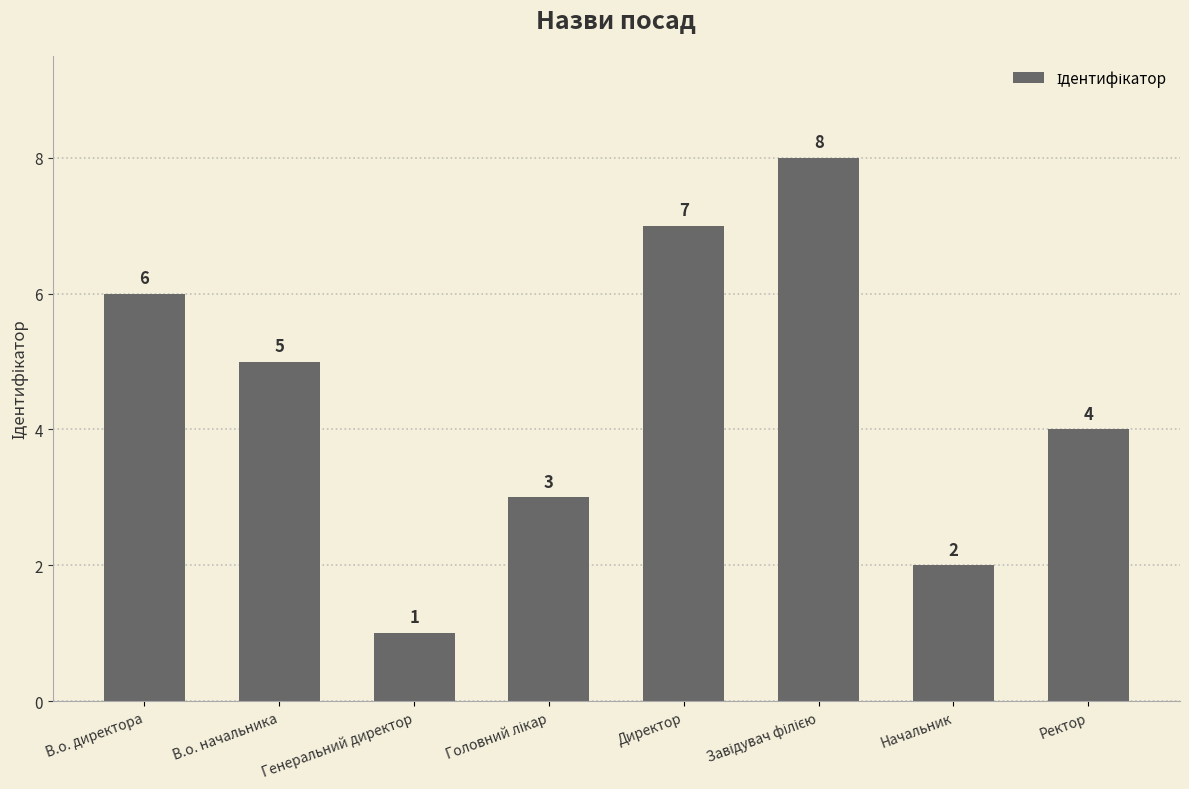

Count the number of data series in this chart.

1